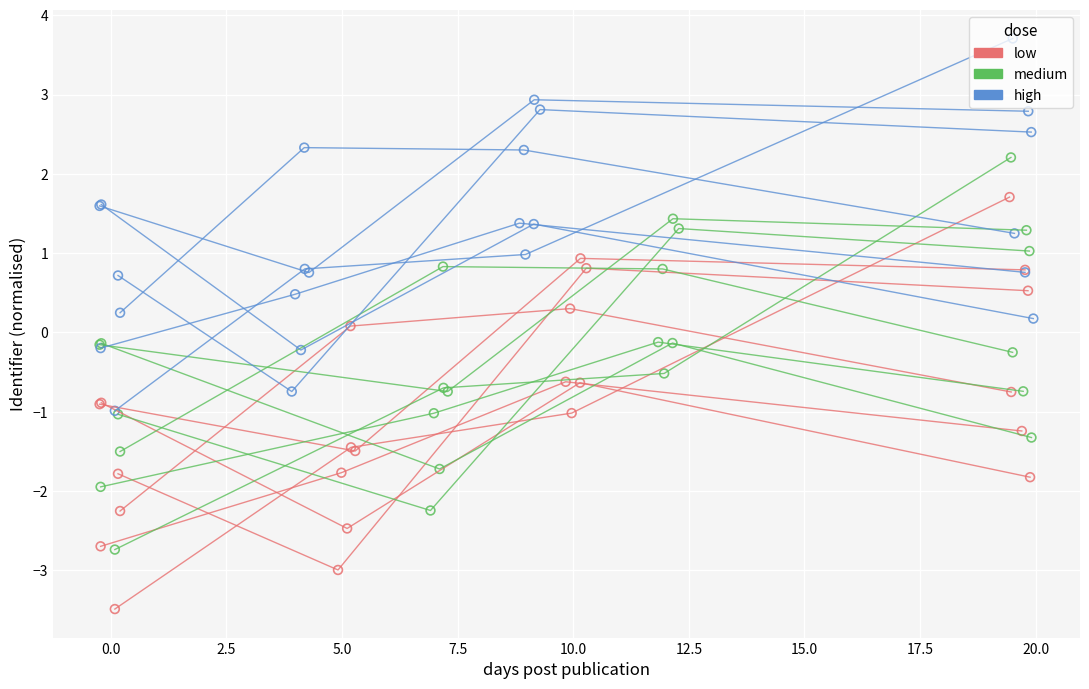

What is the total value across all series at 5.0?

4.9